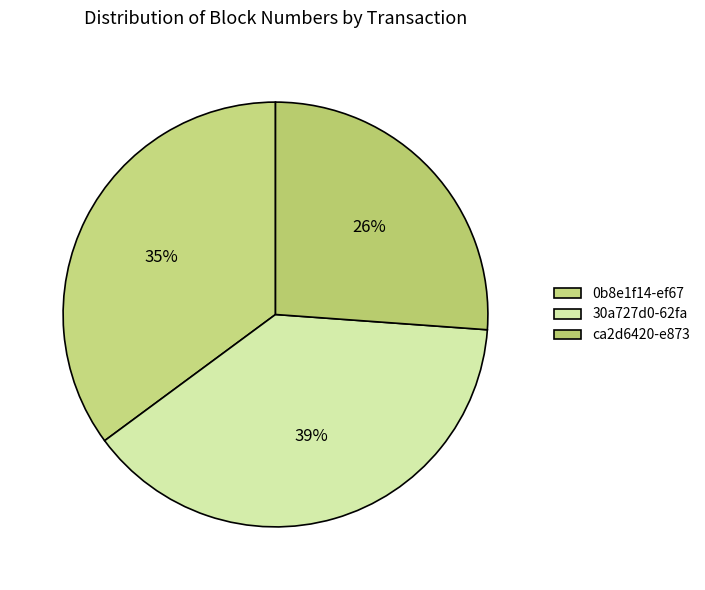

Combined, what portion of the pie is 0b8e1f14-ef67 and 30a727d0-62fa?

73.9%